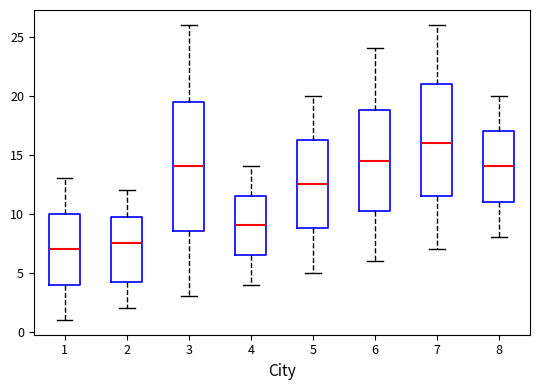

Where does the lower whisker of the box at x = 6 end on the y-axis? The values are not printed on the chart, so give them approximately, as read against the axis.

6.0